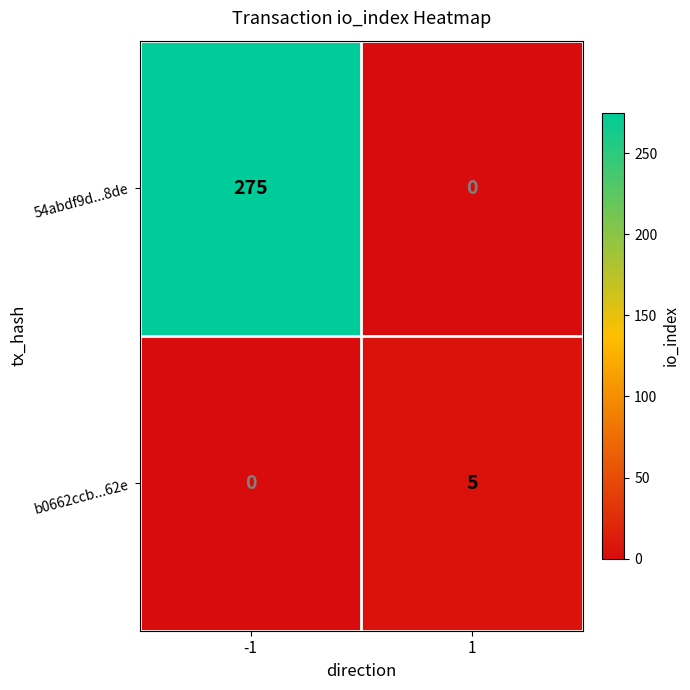

What is the spread (max minus min) of values at 1?

5